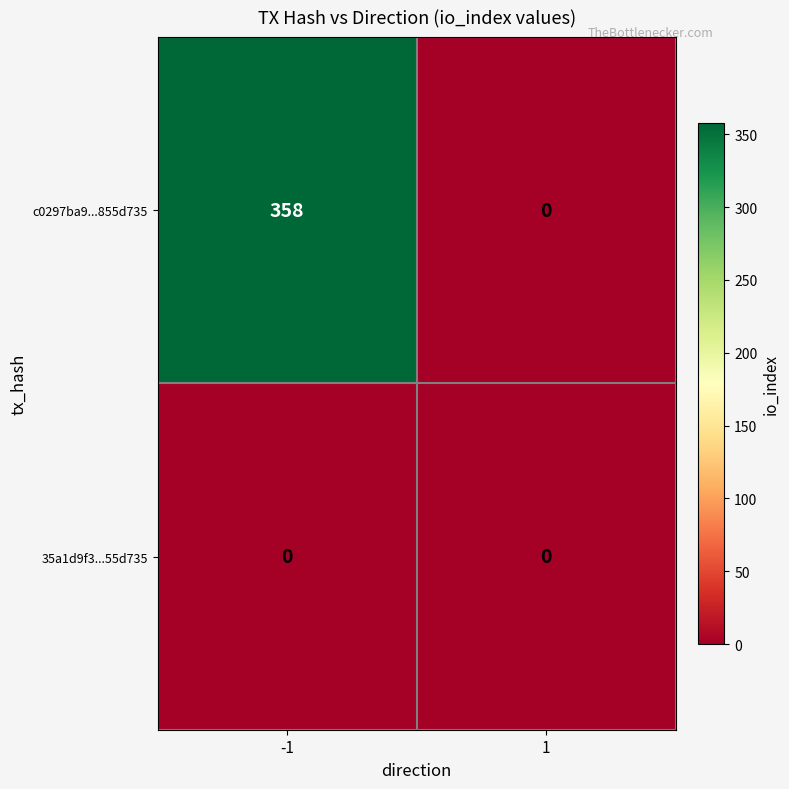

What is the difference between the highest and lowest values at -1?

358